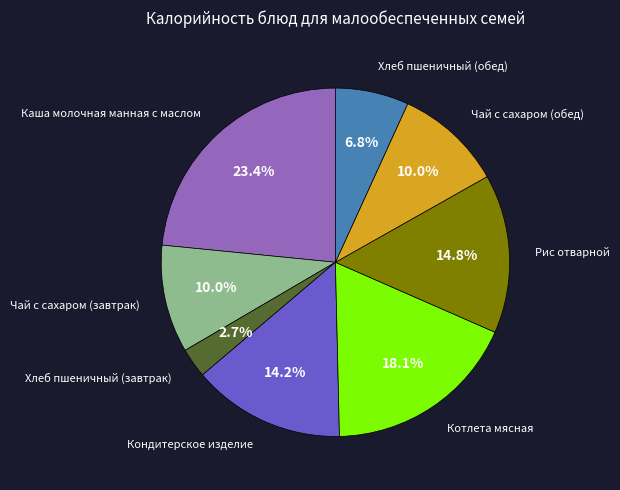

Is there a majority slice in this chart?

No